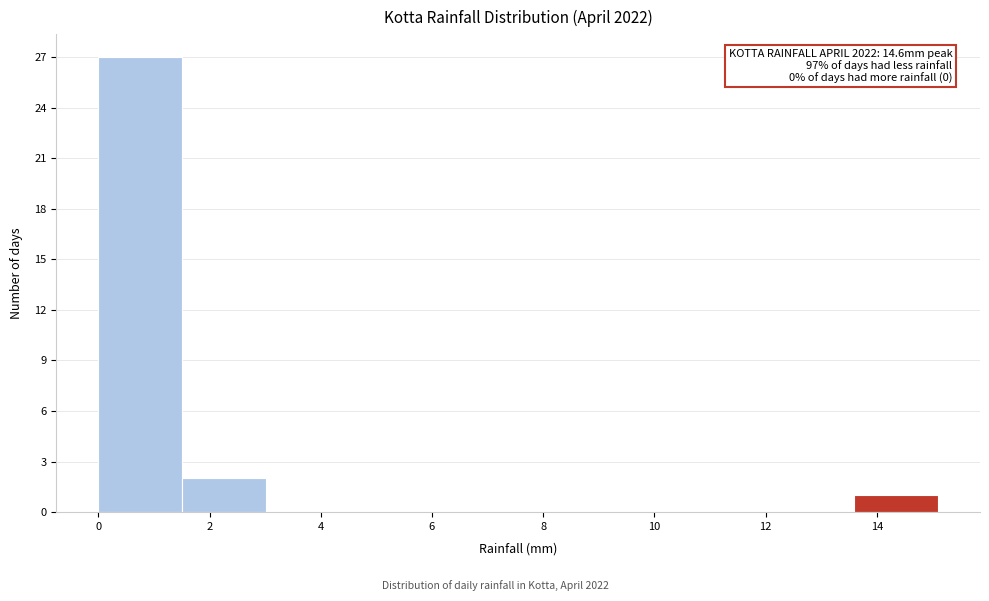

Which range on the x-axis has the tallest bar?

0.0 to 1.6